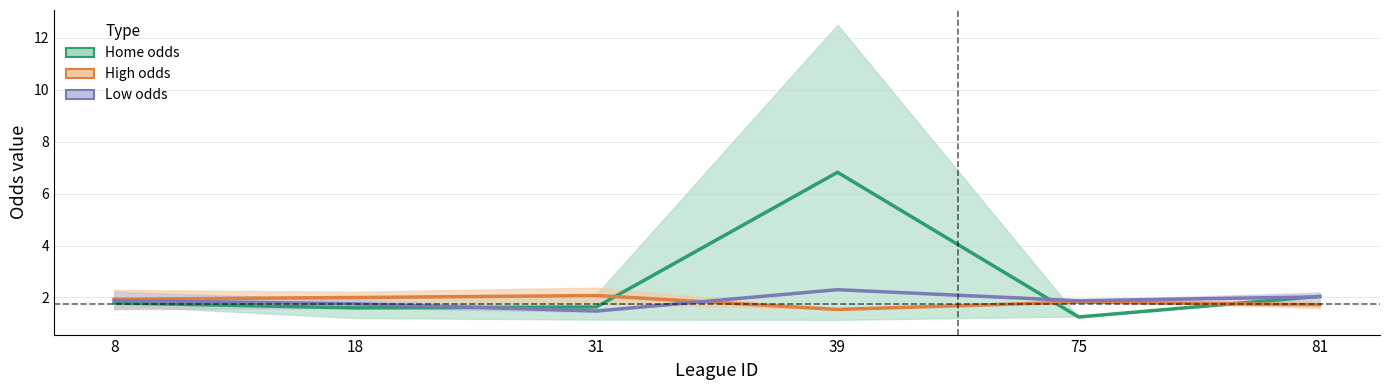

Where do first_low and first_high first cross each other?

31 and 39